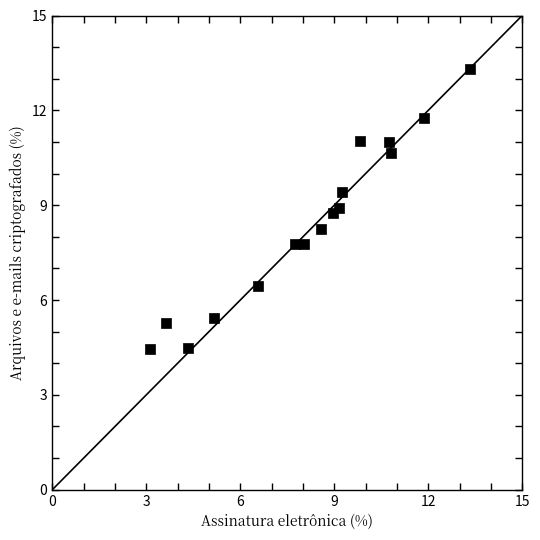

What is the range of Y values (max minus min)?

8.9